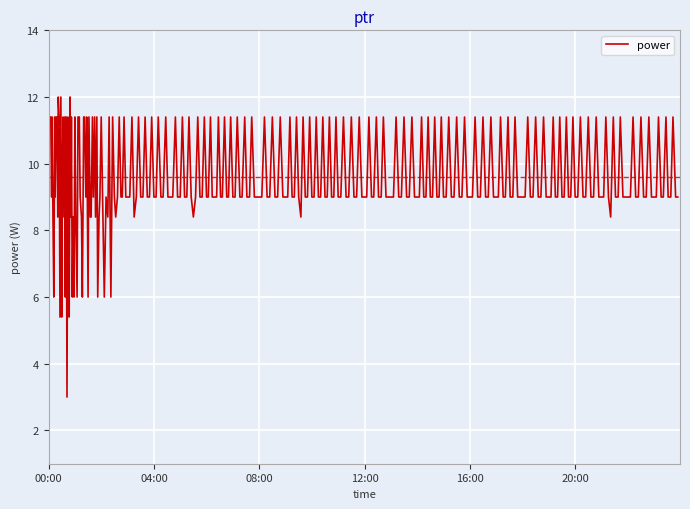

True or false: the data has more than 1 interior local peaks.

True